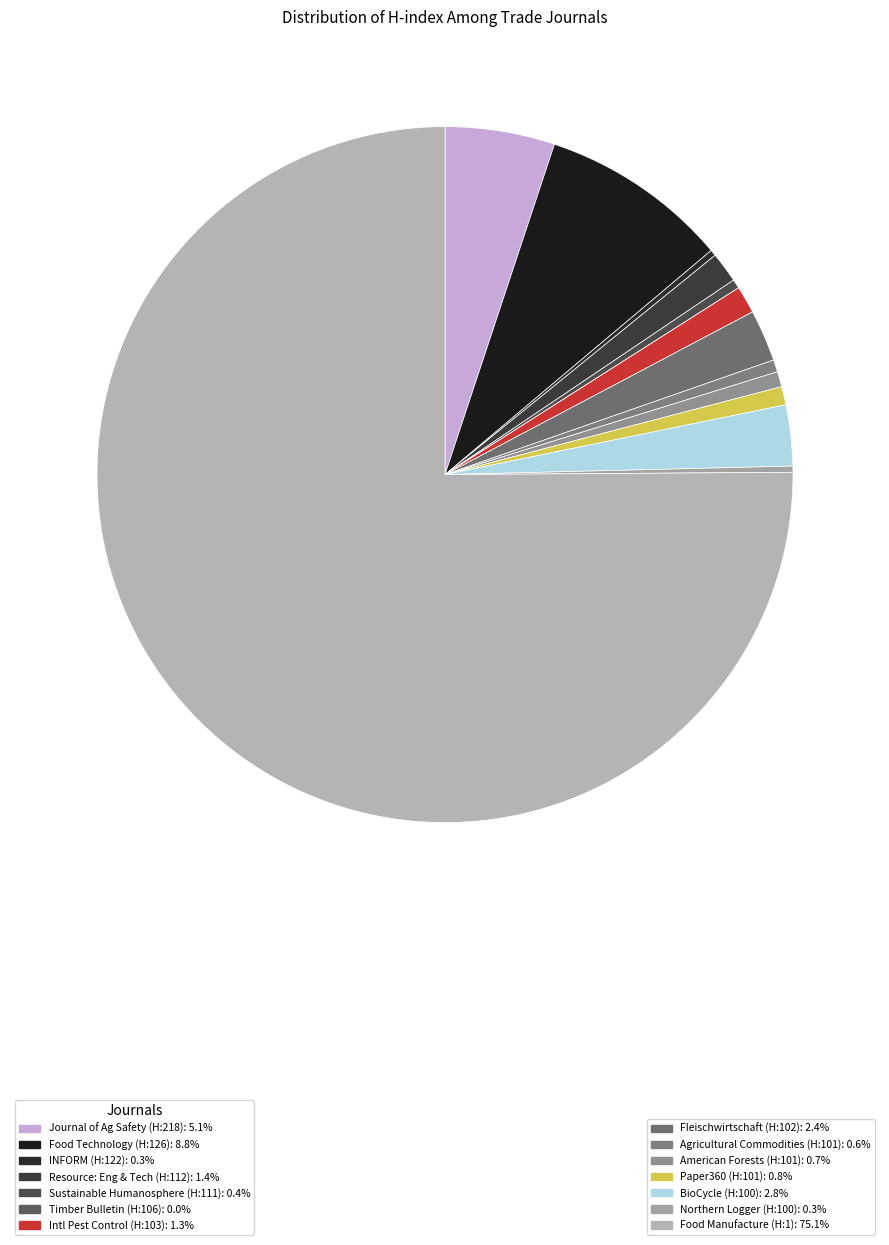

Count the number of slices in the pie.

14